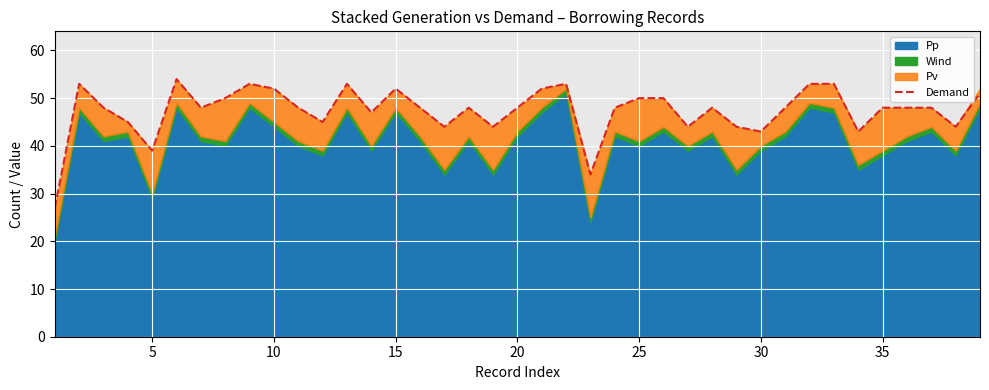

What is the highest value of the Demand series?

54